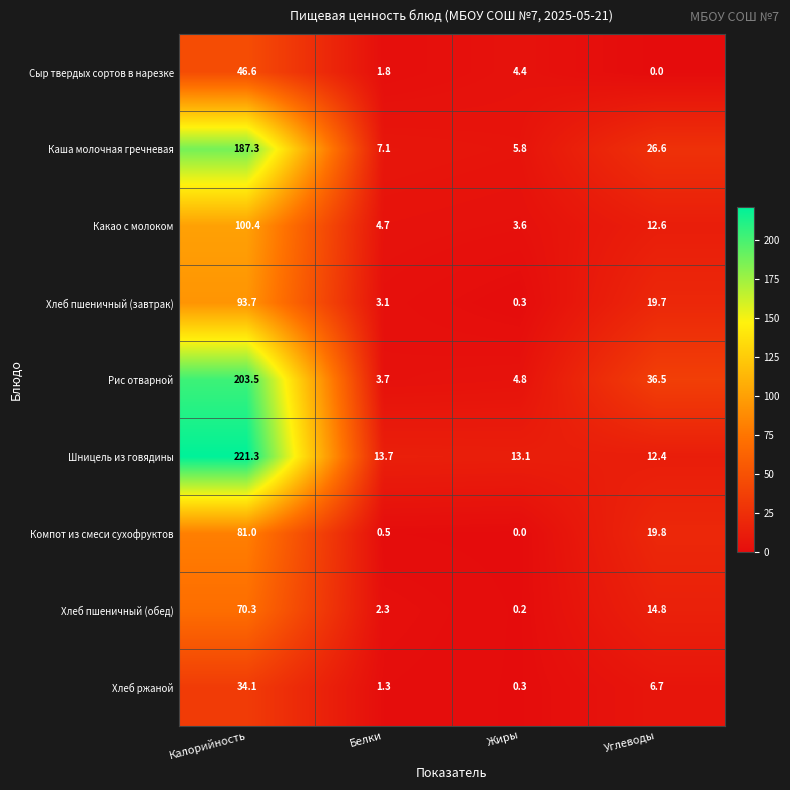

Where is Шницель из говядины nearest to the value 116?

Белки